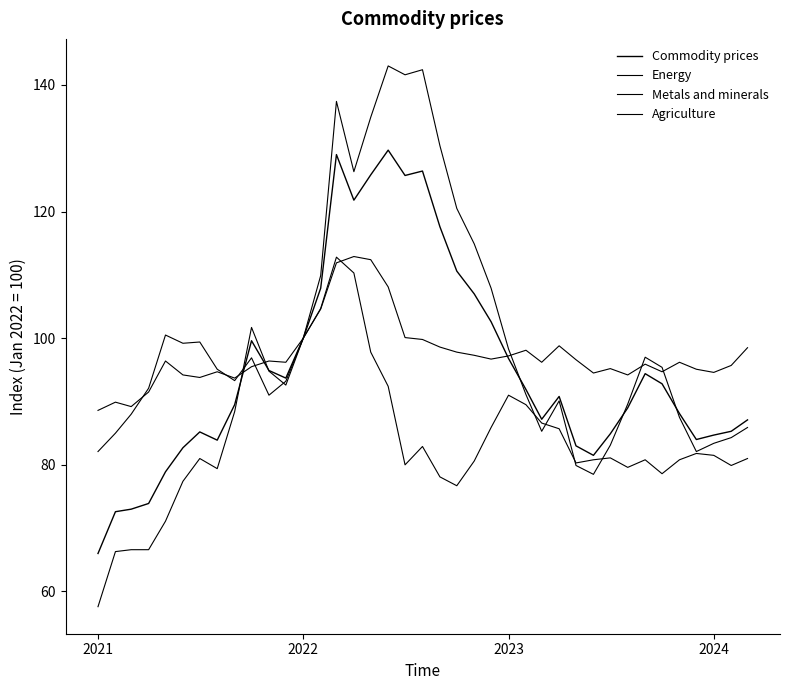

How many lines are shown in the chart?

4